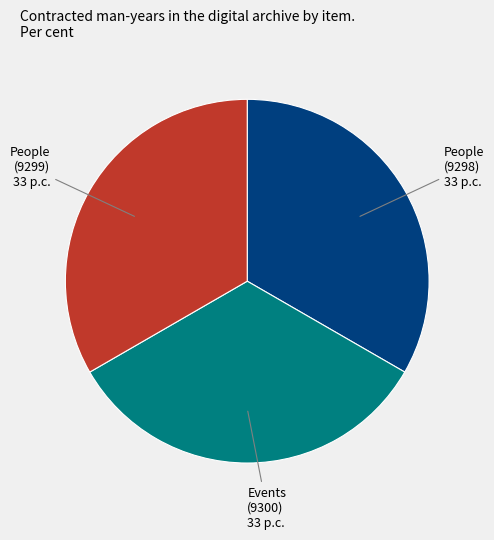

Is Events (9300) the majority of the pie?

No